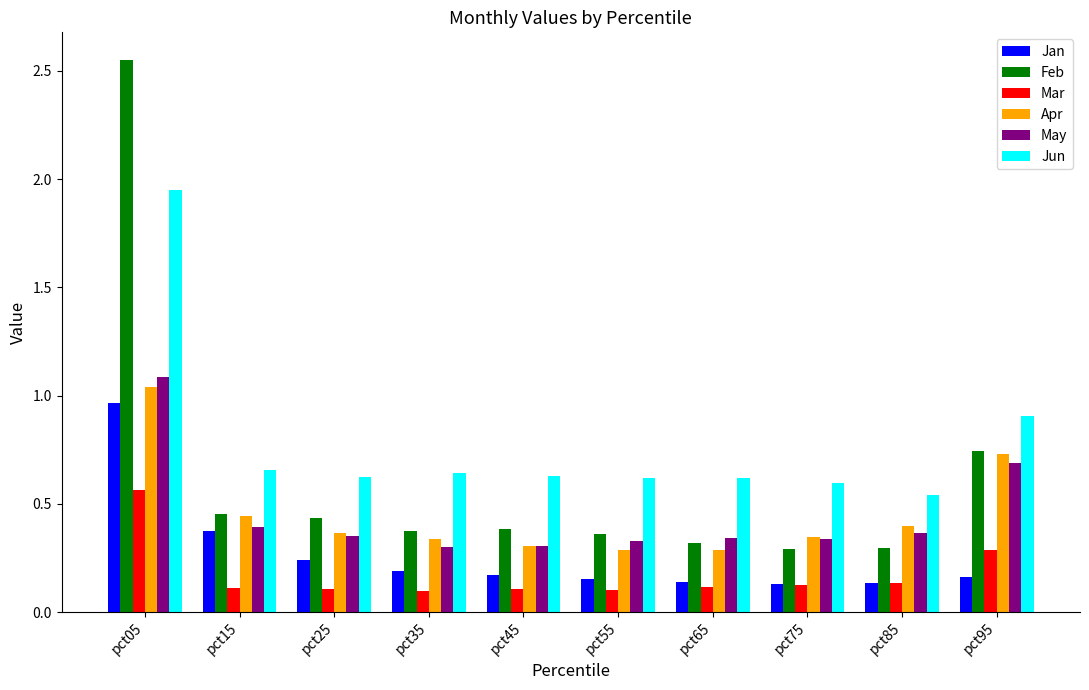

What is the difference between the maximum and minimum values in the Jun series?

1.4